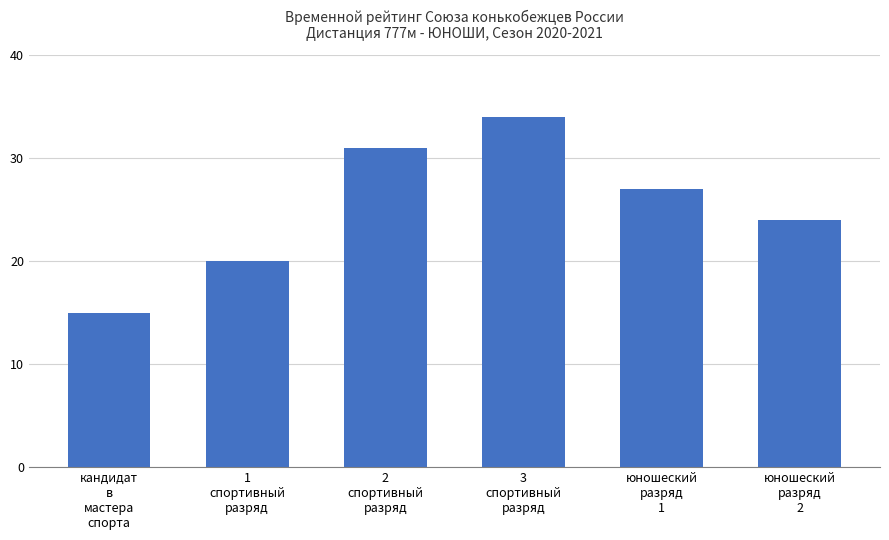

What is the label of the 5th bar from the right?

1
спортивный
разряд